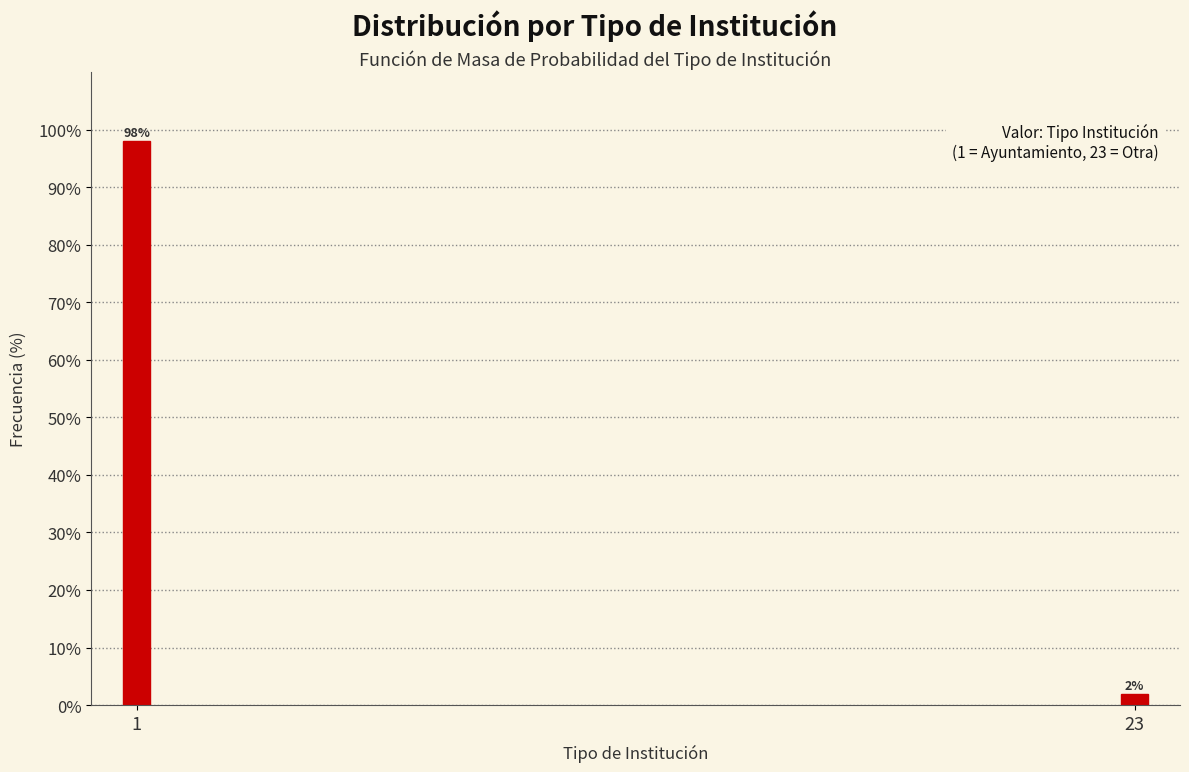

Reading left to right, list all the values displayed in this chart.

98	2